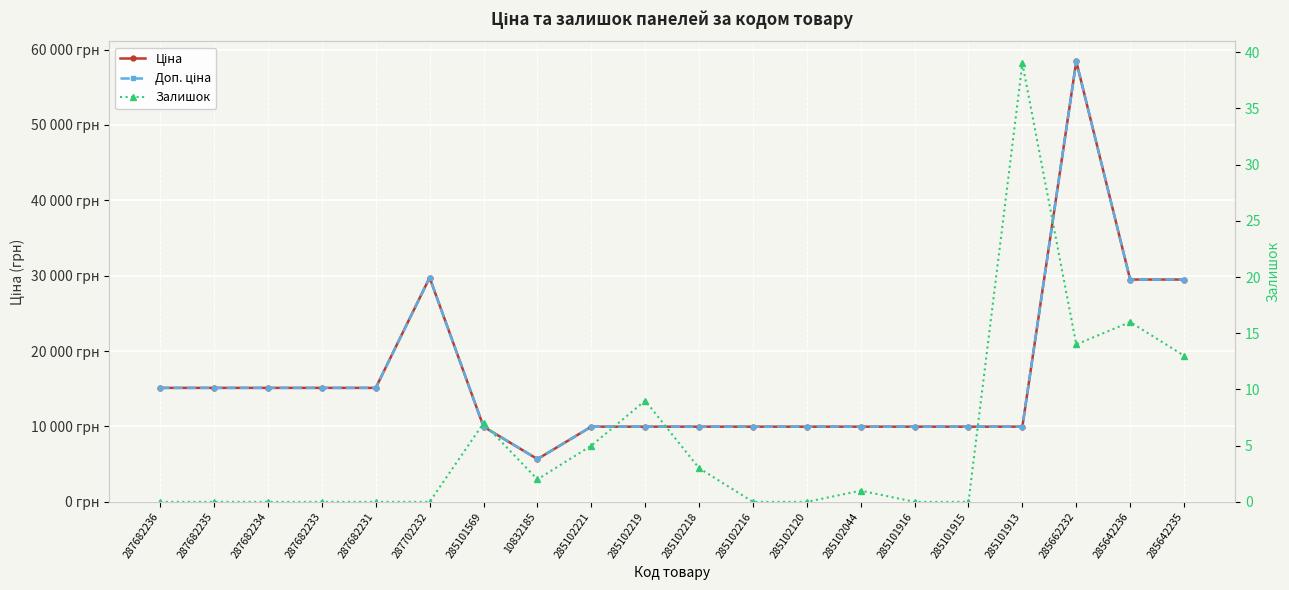

What is the sum of all Ціна values?

328180.5